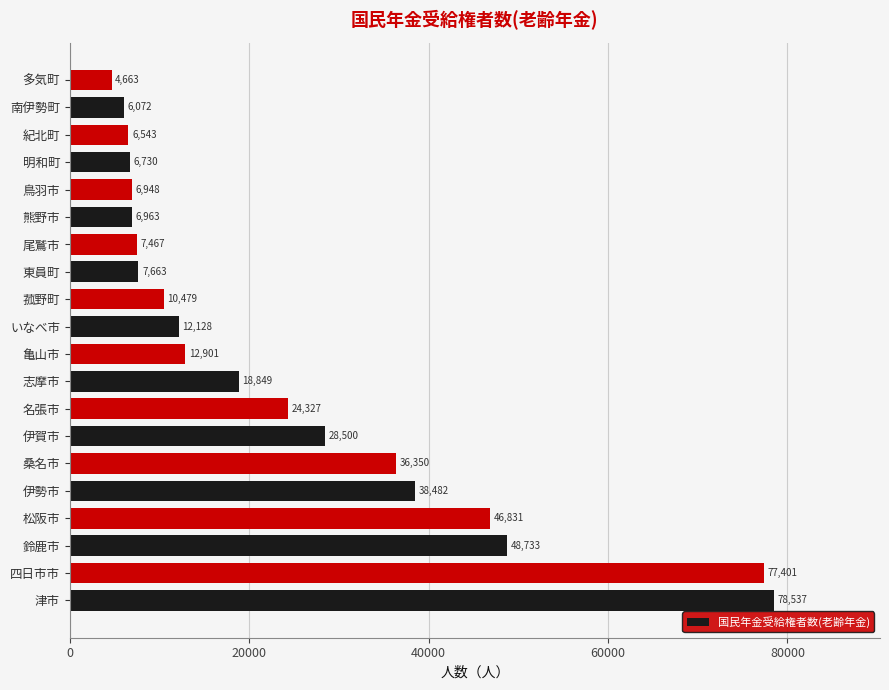

Where is the data nearest to the value 41600?

伊勢市